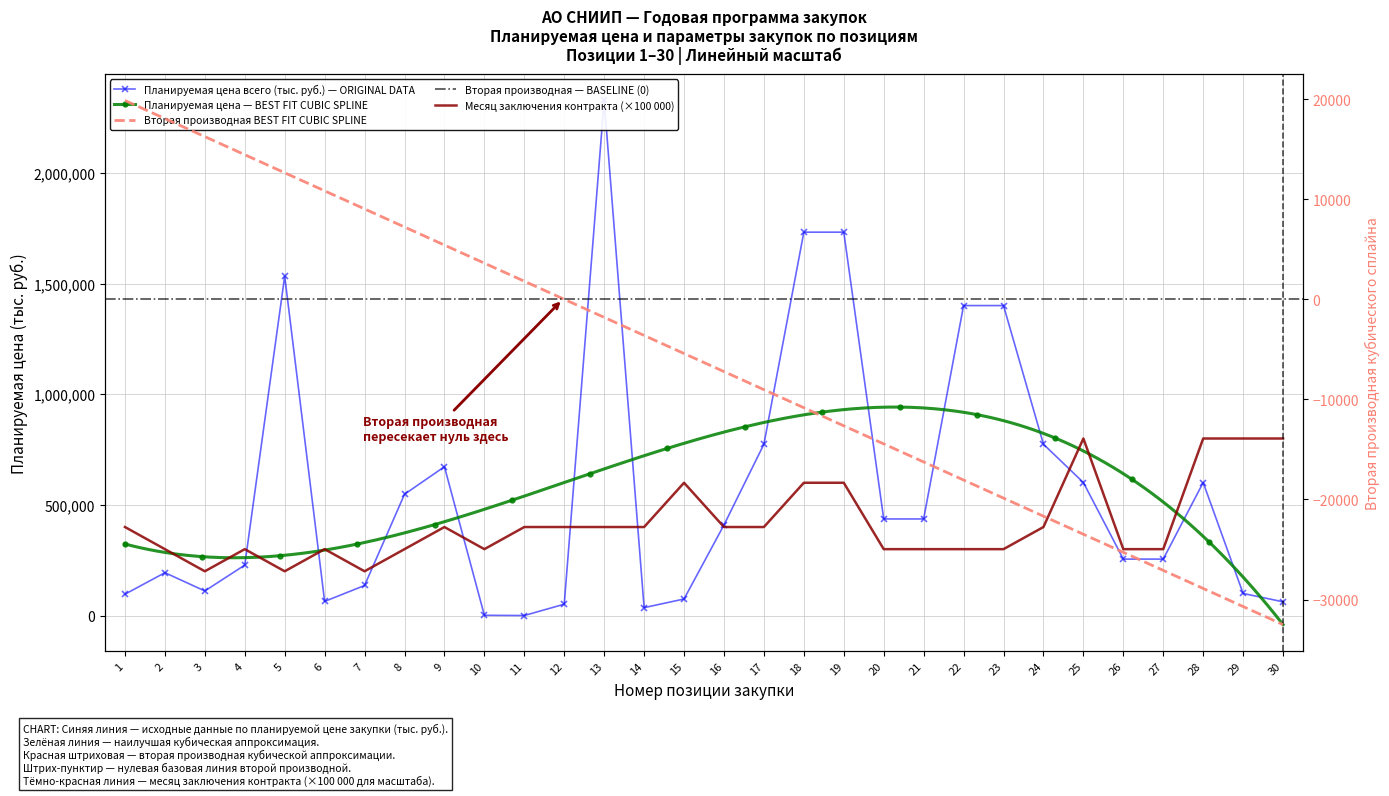

List the labels in order of Месяц заключения контракта value, largest first.

25, 28, 29, 30, 15, 18, 19, 1, 9, 11, 12, 13, 14, 16, 17, 24, 2, 4, 6, 8, 10, 20, 21, 22, 23, 26, 27, 3, 5, 7